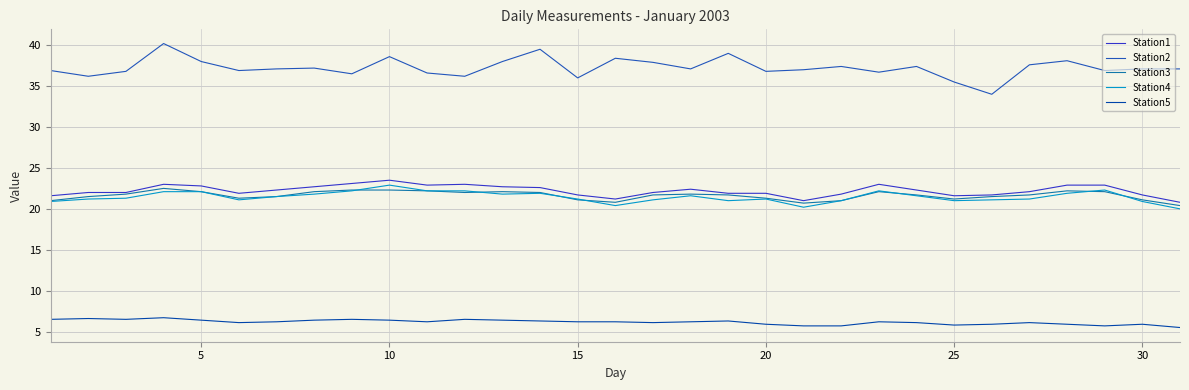

Which series has the largest total across all categories?

Station2